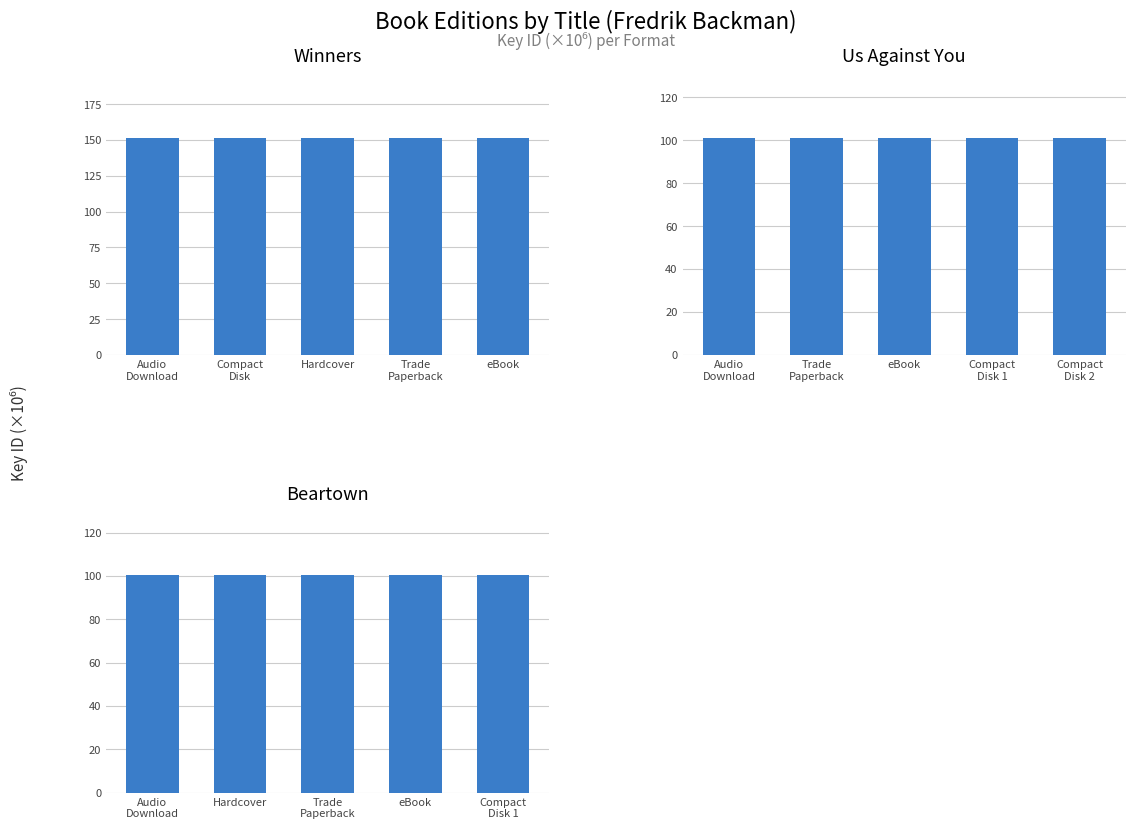

Does the chart contain stacked bars?

No